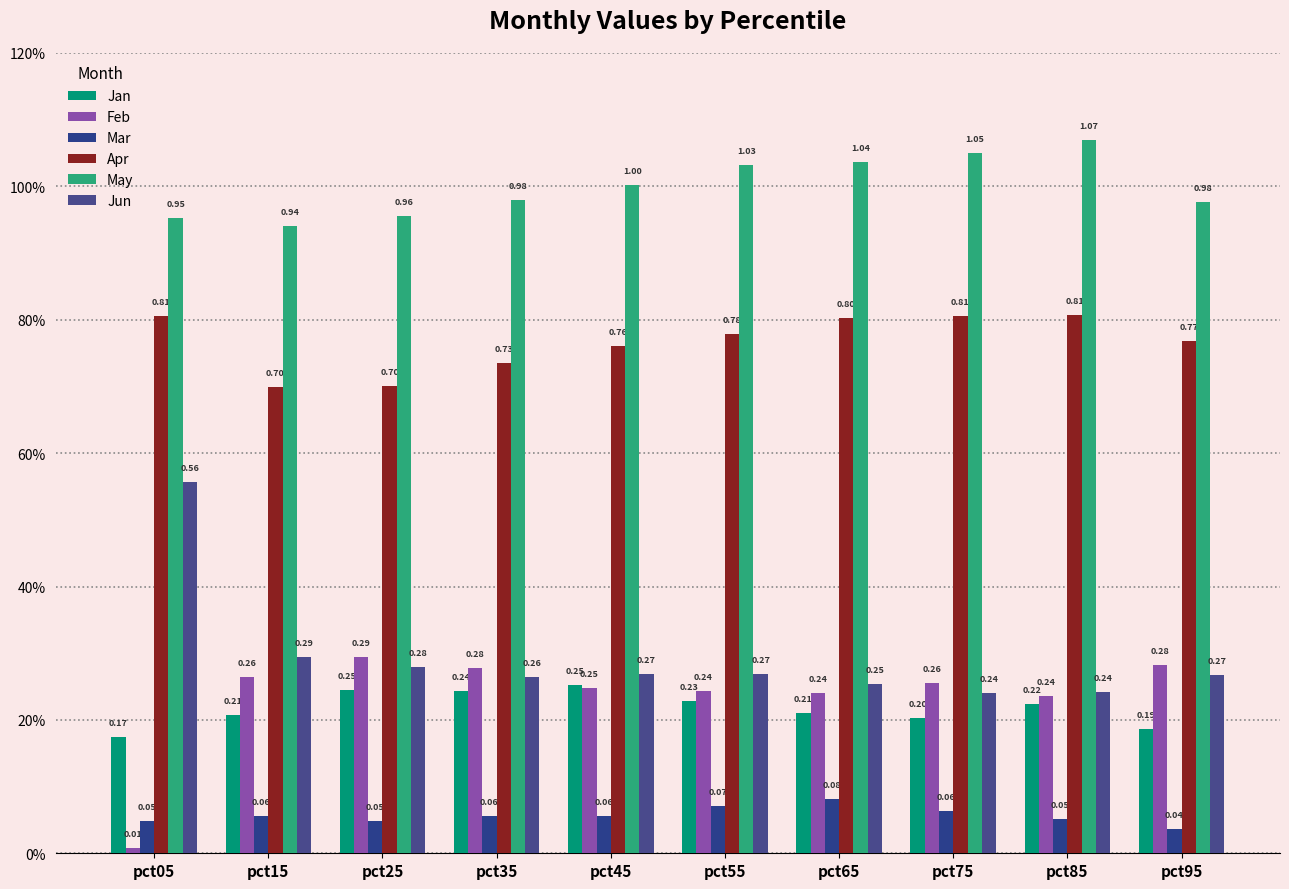

Are the bars grouped side by side (vs. stacked)?

Yes